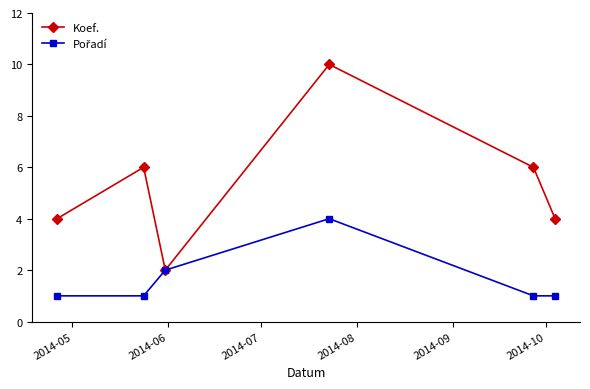

What is the highest value of the Koef. series?

10